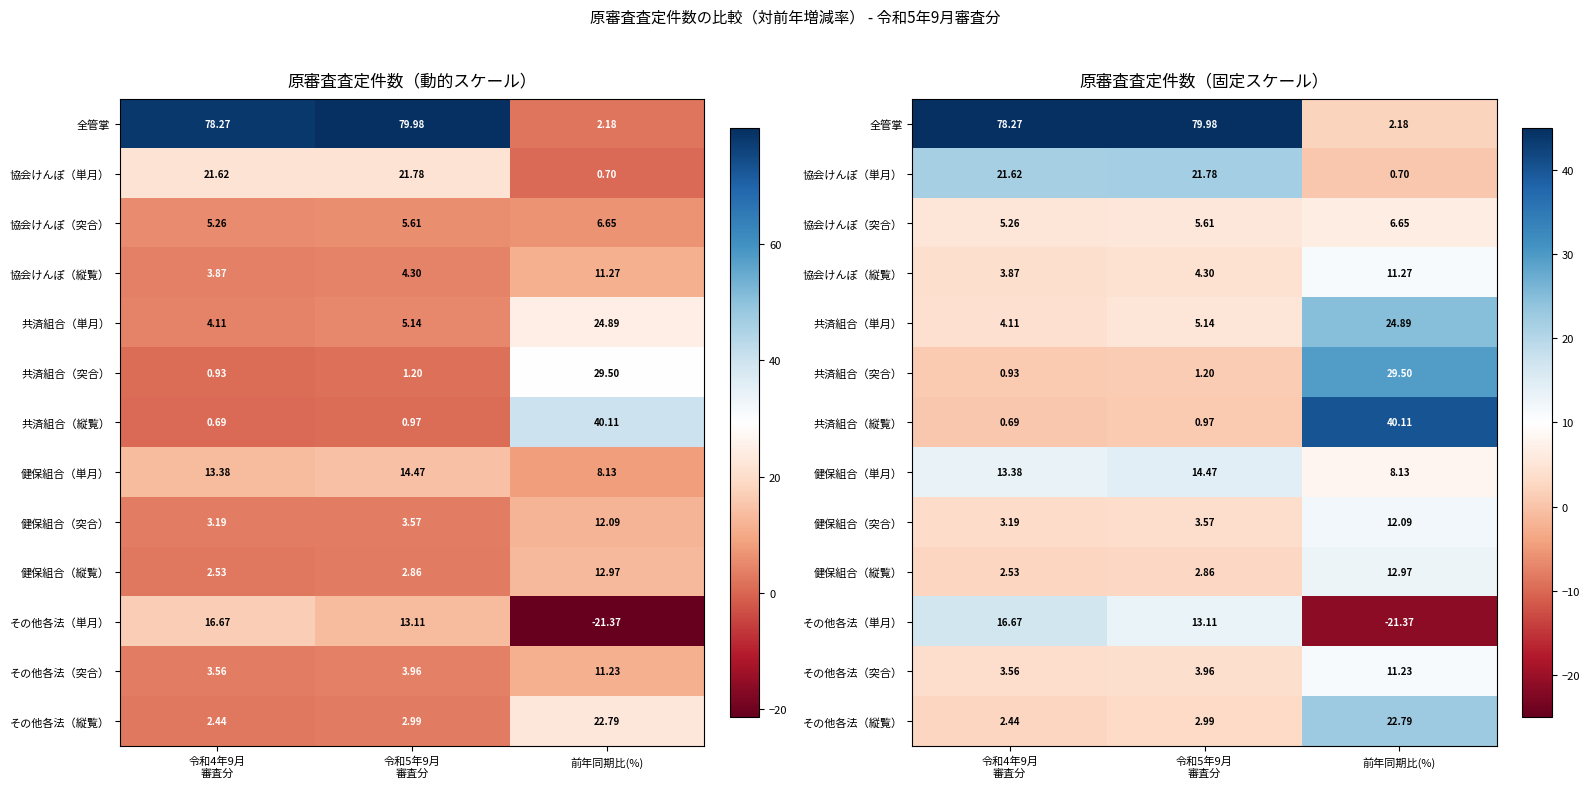

Between 令和5年9月 審査分 and 前年同期比(%), which series saw the biggest shift?

全管掌